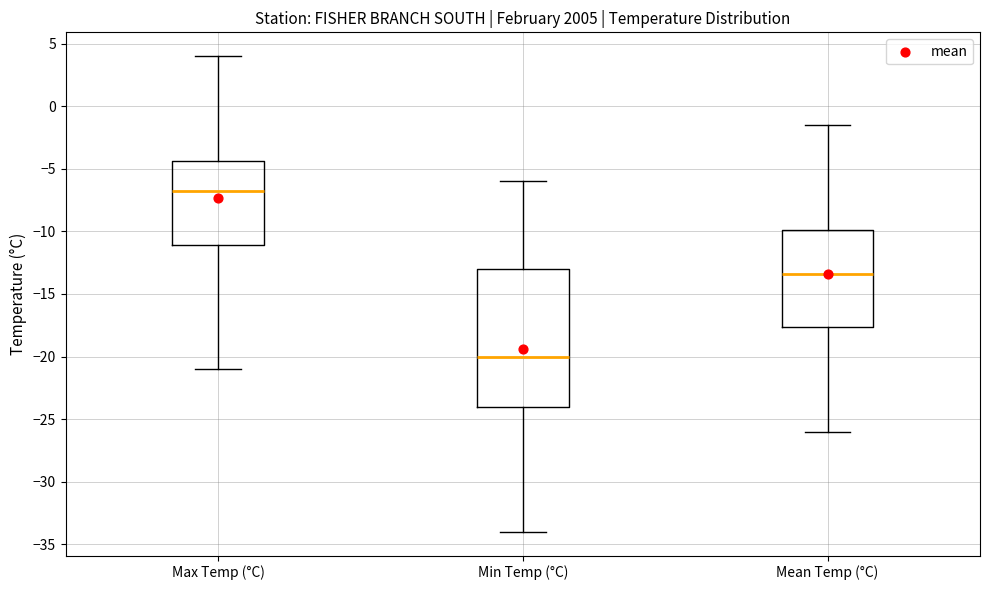

Reading left to right, read every box against the y-axis: the position of its median line, the range the box covers, and the ends of its whiskers. The values are not printed on the chart, so give them approximately, as read against the axis.

Max Temp (°C): median -6.5, box -11.0 to -4.5, whiskers -21.0 to 4.0
Min Temp (°C): median -20.0, box -24.0 to -13.0, whiskers -34.0 to -6.0
Mean Temp (°C): median -13.5, box -17.5 to -10.0, whiskers -26.0 to -1.5